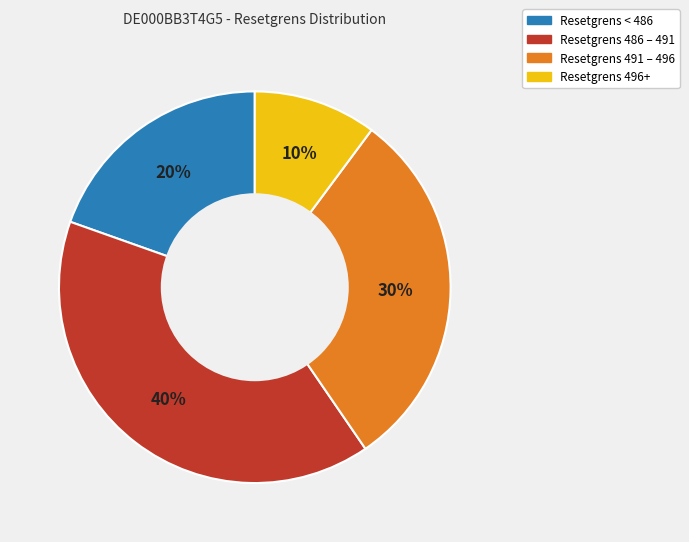

To the nearest percent, what is the difference between the largest and smallest slice percentages?

30%